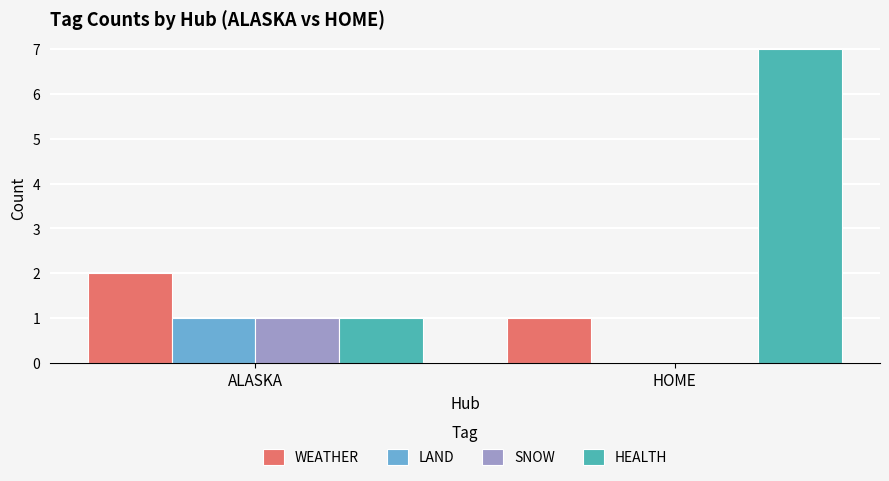

True or false: HEALTH has a value of 1 at HOME.

False